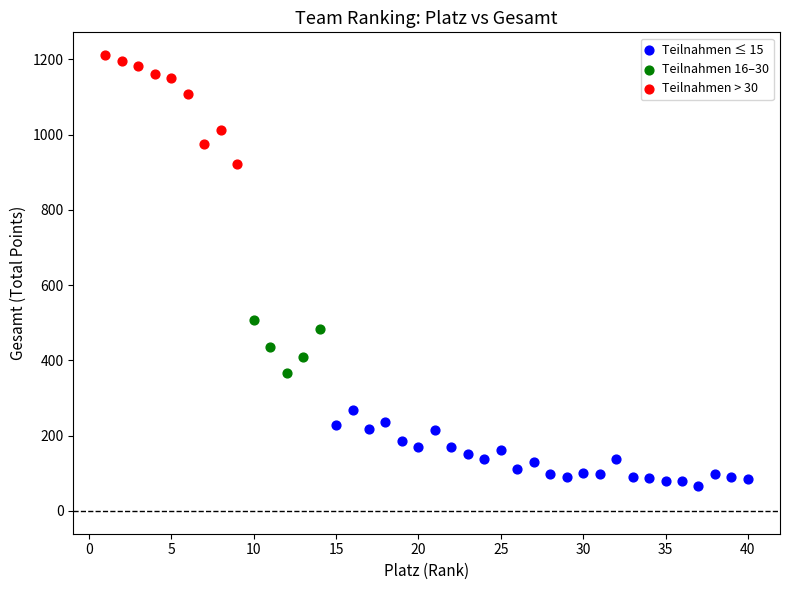

Which series has the largest Y range (max minus min)?

Teilnahmen > 30